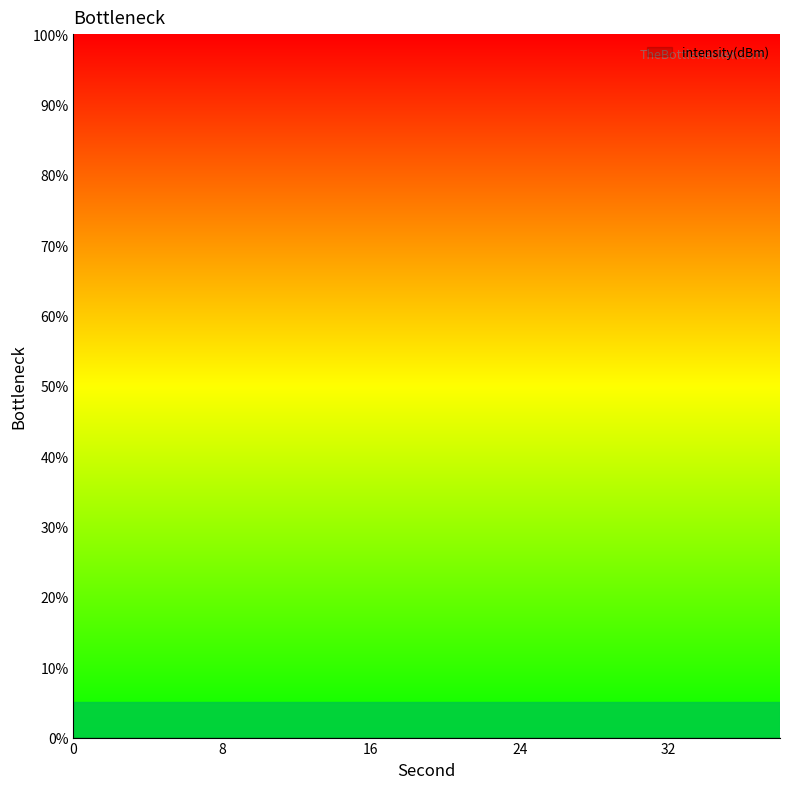

What is the greatest value displayed?

-32.4